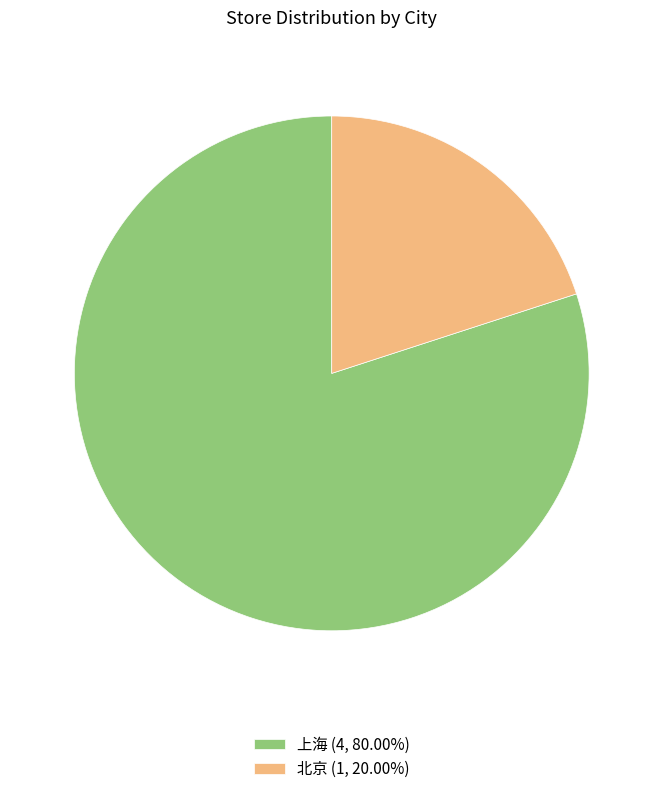

Do 上海 (4, 80.00%) and 北京 (1, 20.00%) together represent more than half of the pie?

Yes